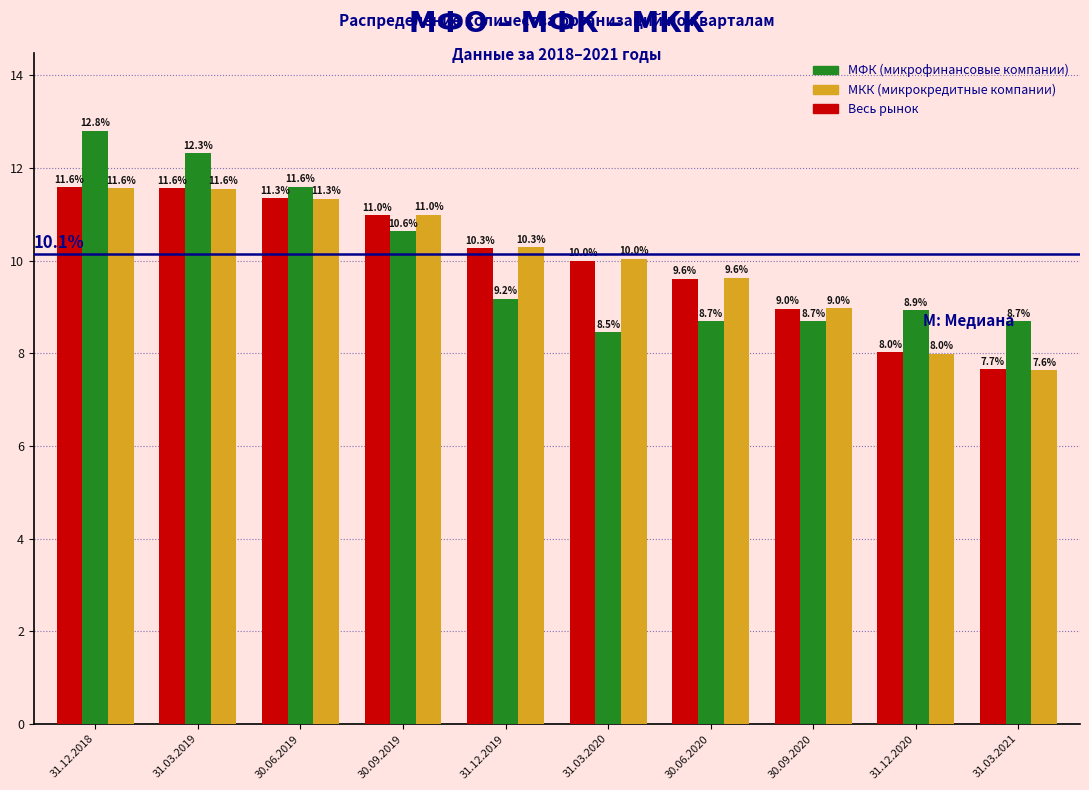

Reading right to left, transcribe all the data shown in this chart.

Весь рынок: 7.7	8.0	9.0	9.6	10.0	10.3	11.0	11.3	11.6	11.6
МФК: 8.7	8.9	8.7	8.7	8.5	9.2	10.6	11.6	12.3	12.8
МКК: 7.6	8.0	9.0	9.6	10.0	10.3	11.0	11.3	11.6	11.6